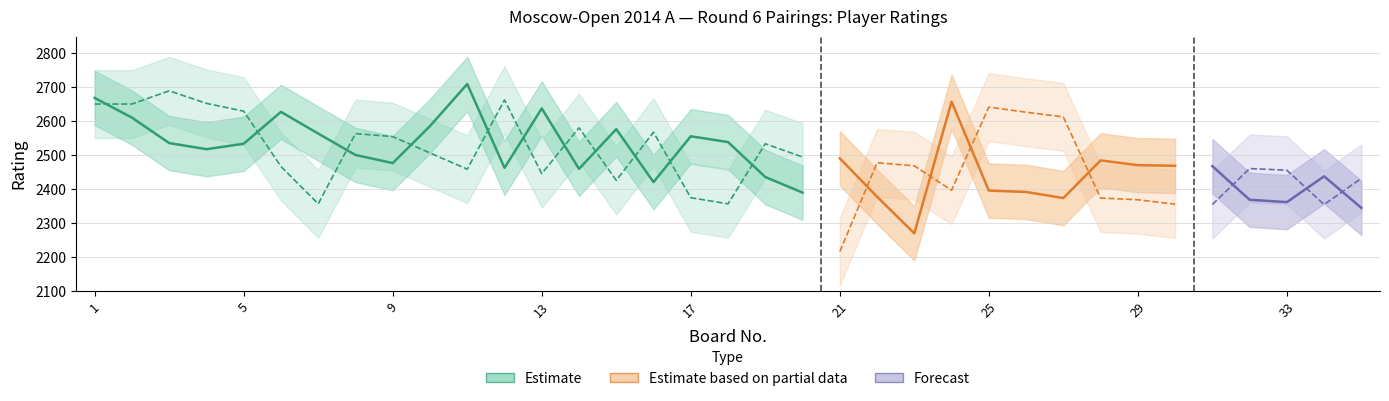

What is the maximum value shown in the chart?

2710